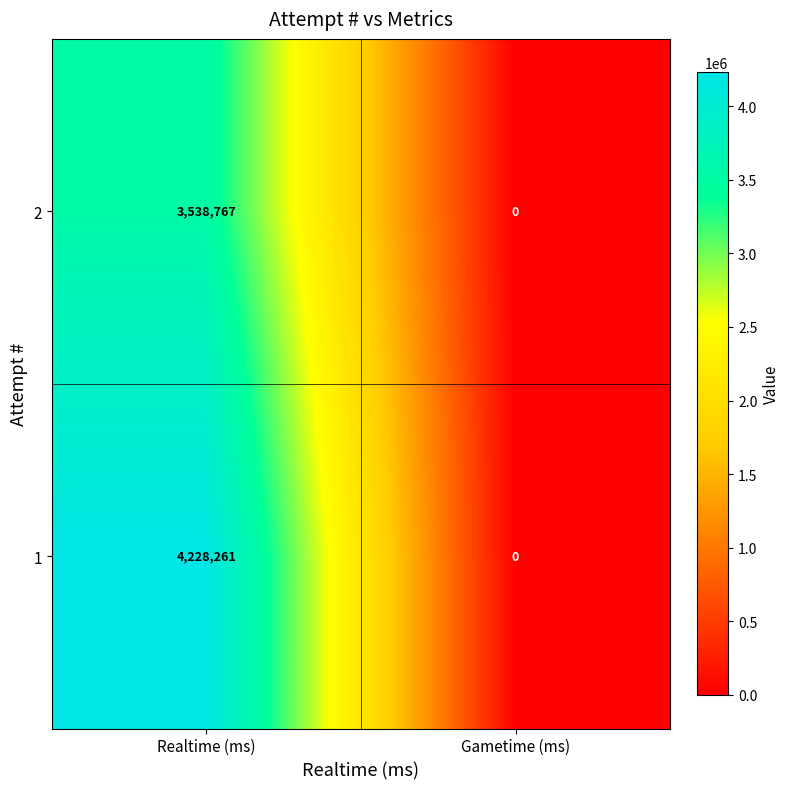

Reading left to right, list all the values displayed in this chart.

2: 3538767	0
1: 4228261	0